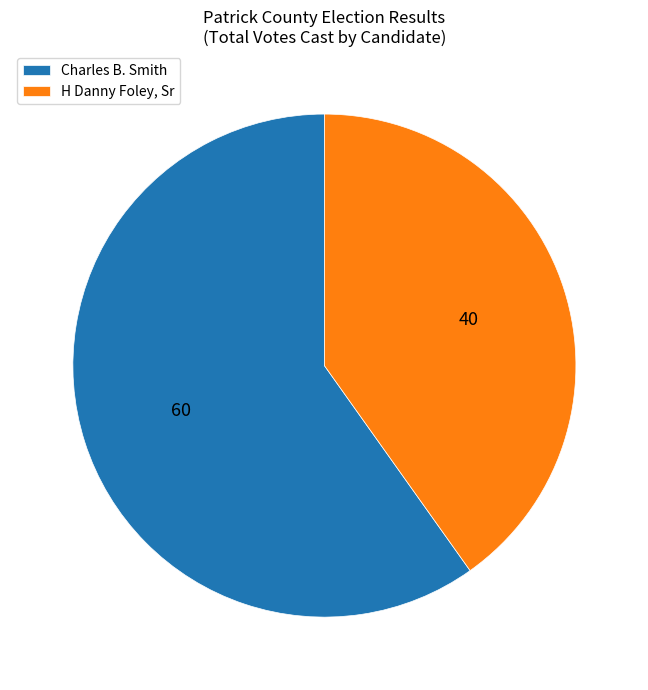

Which category accounts for the majority?

Charles B. Smith